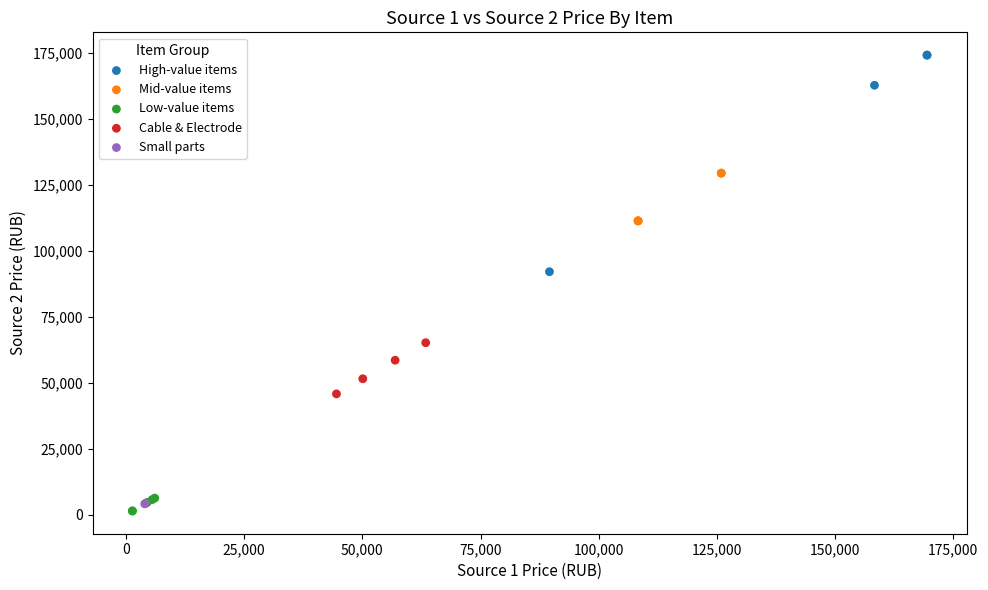

Which series contains the lowest Y value?

Low-value items